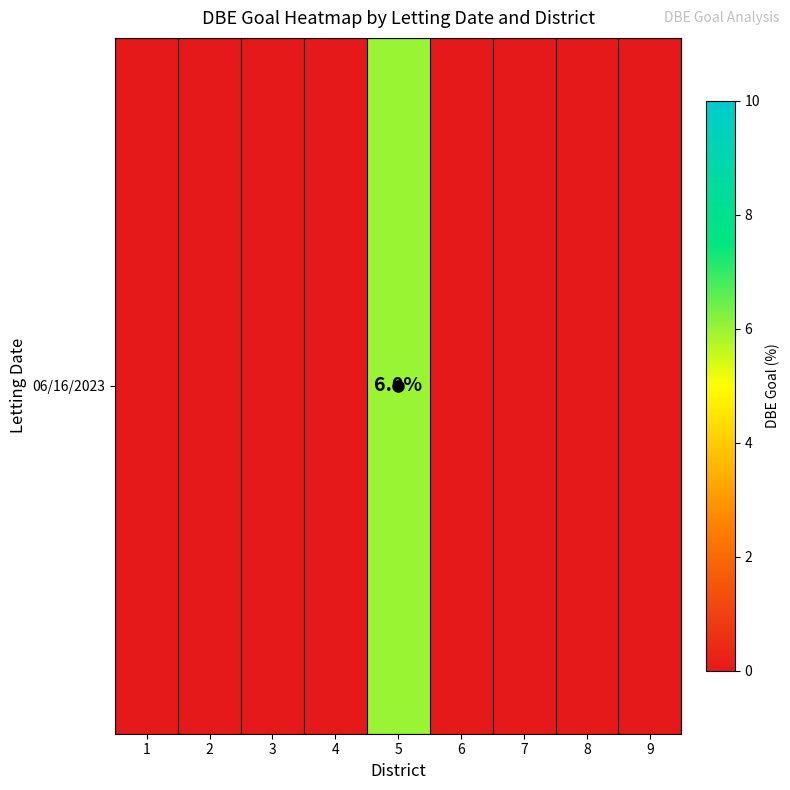

Reading left to right, extract all data points from this chart.

0	0	0	0	6	0	0	0	0